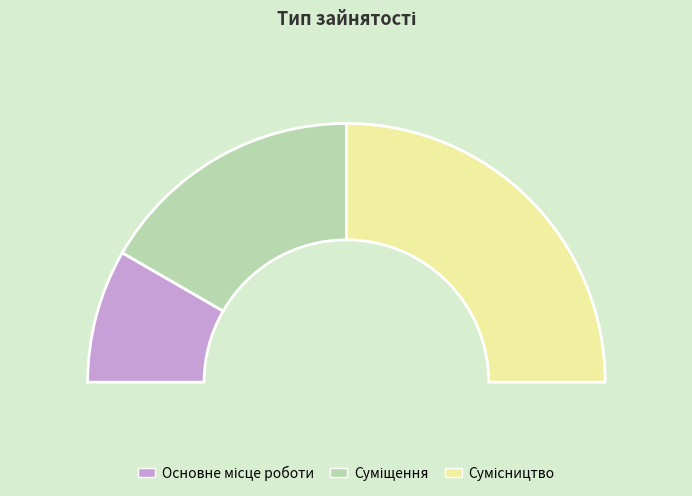

To the nearest percent, what is the difference between the Суміщення and Основне місце роботи slice percentages?

17%